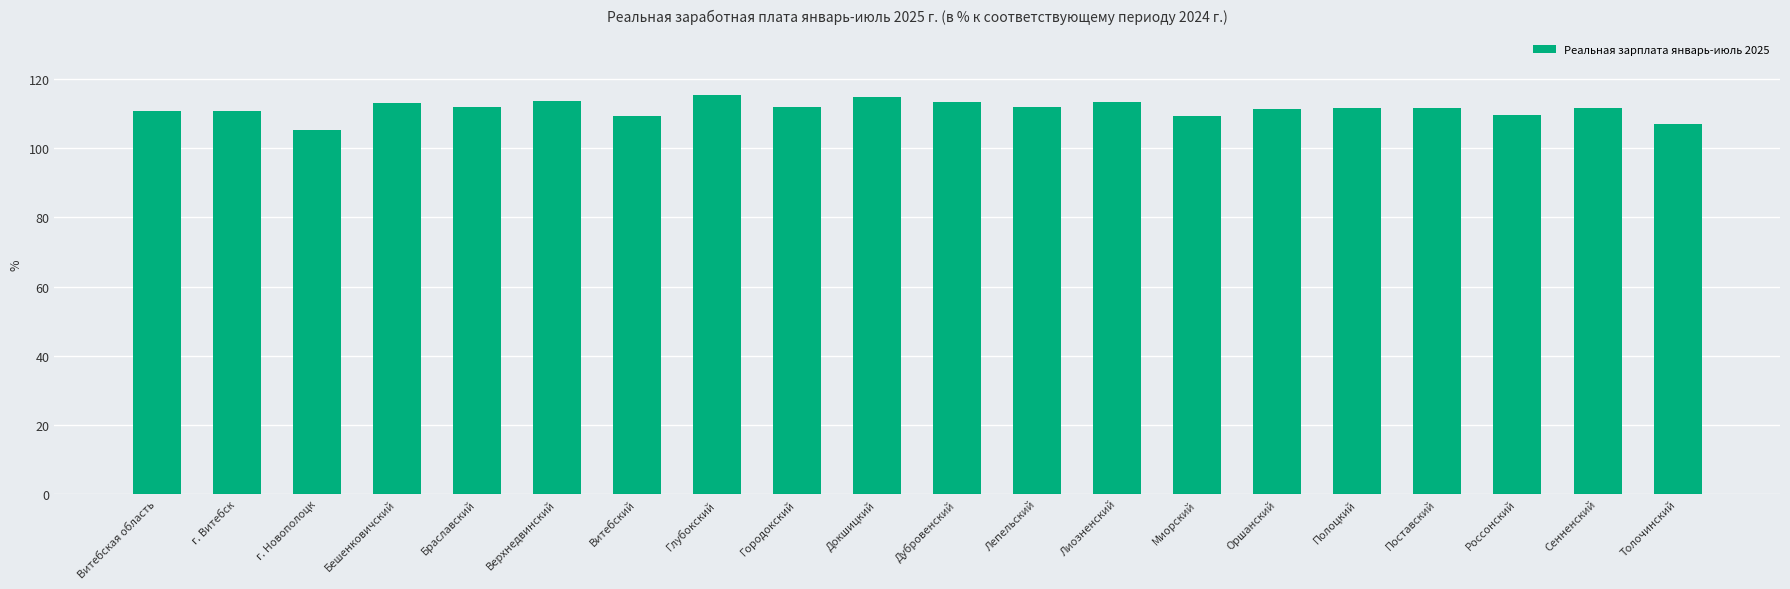

The chart shows a value of 111.4 at Оршанский. True or false?

True